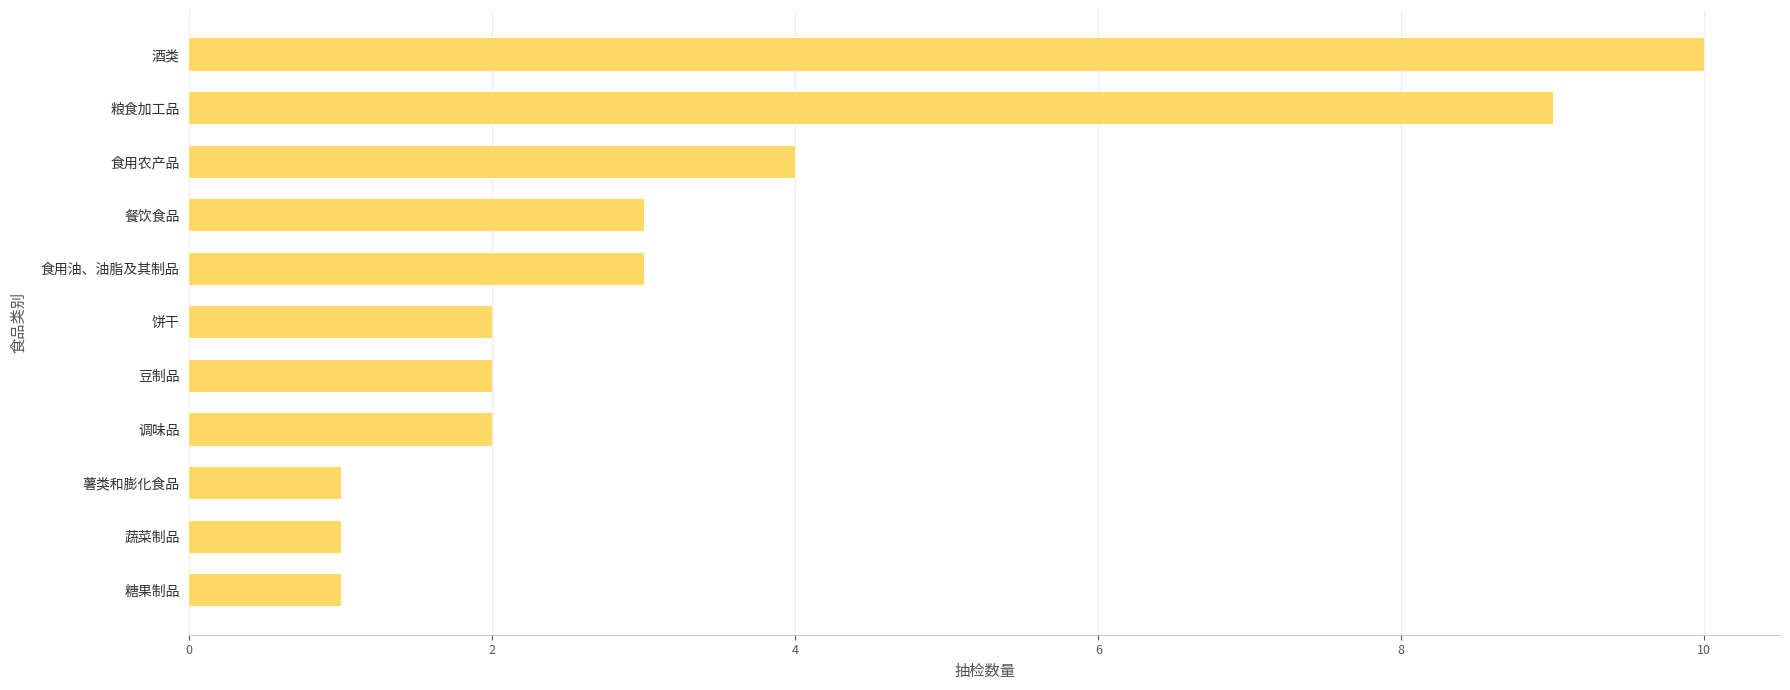

Is it true that the value at 调味品 is 2?

True